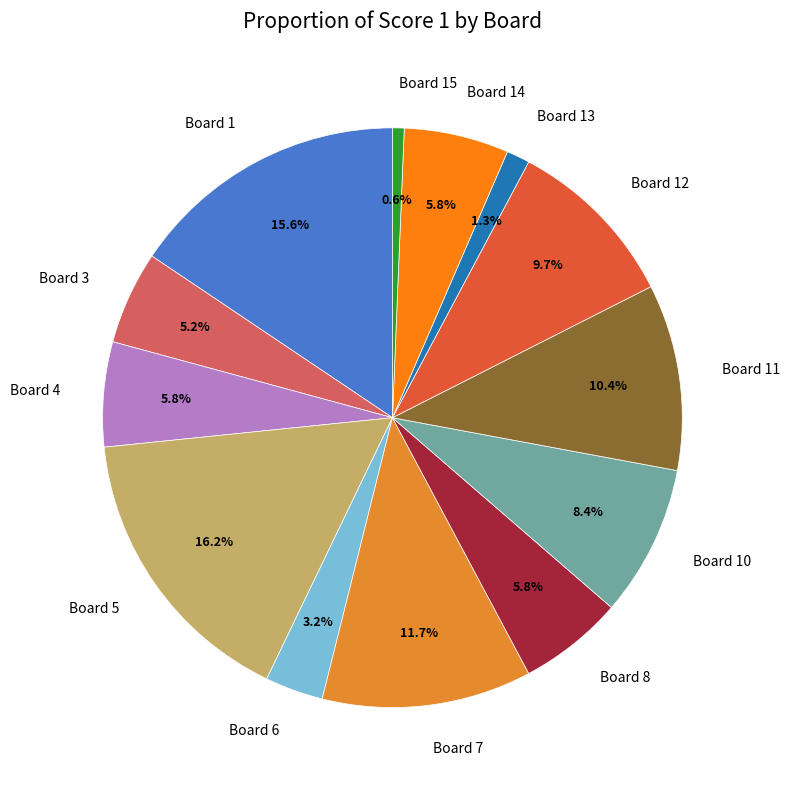

How many segments does this pie chart have?

13